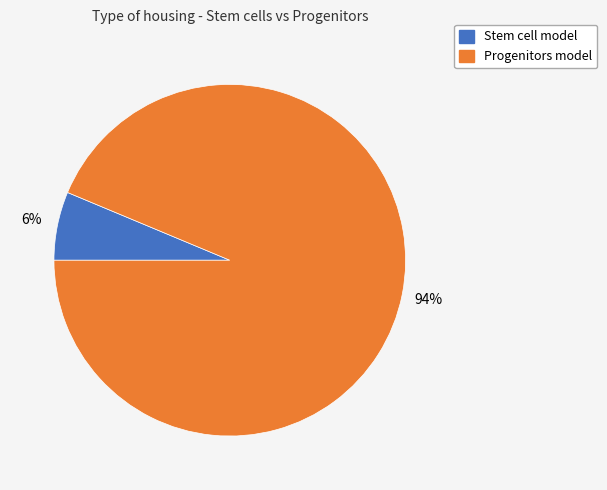

Which has a higher value, Stem cell model or Progenitors model?

Progenitors model